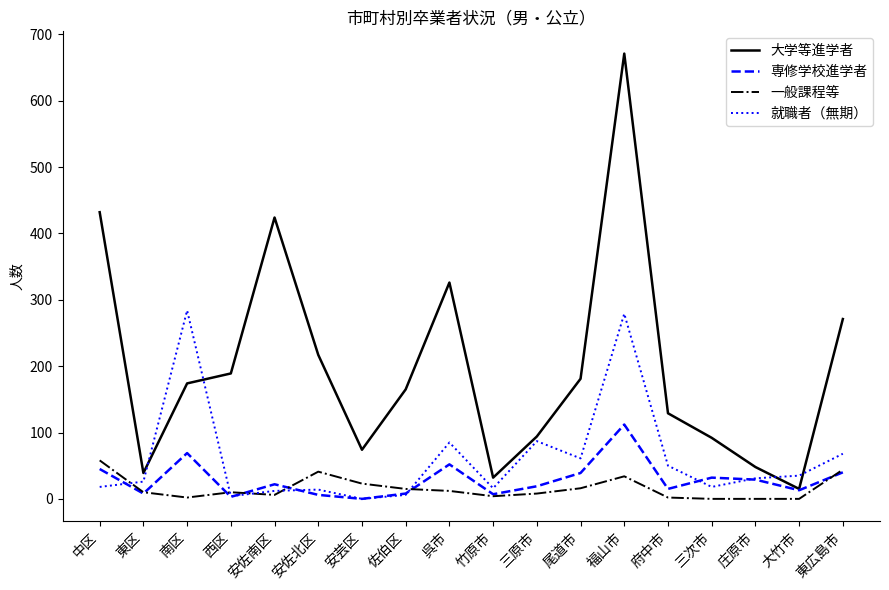

Which series has the widest spread of values?

大学等進学者